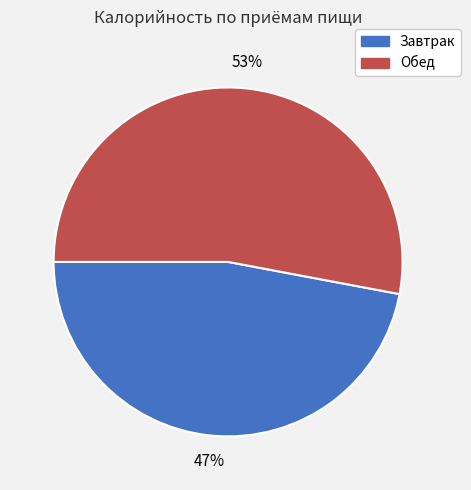

Is Обед the majority of the pie?

Yes